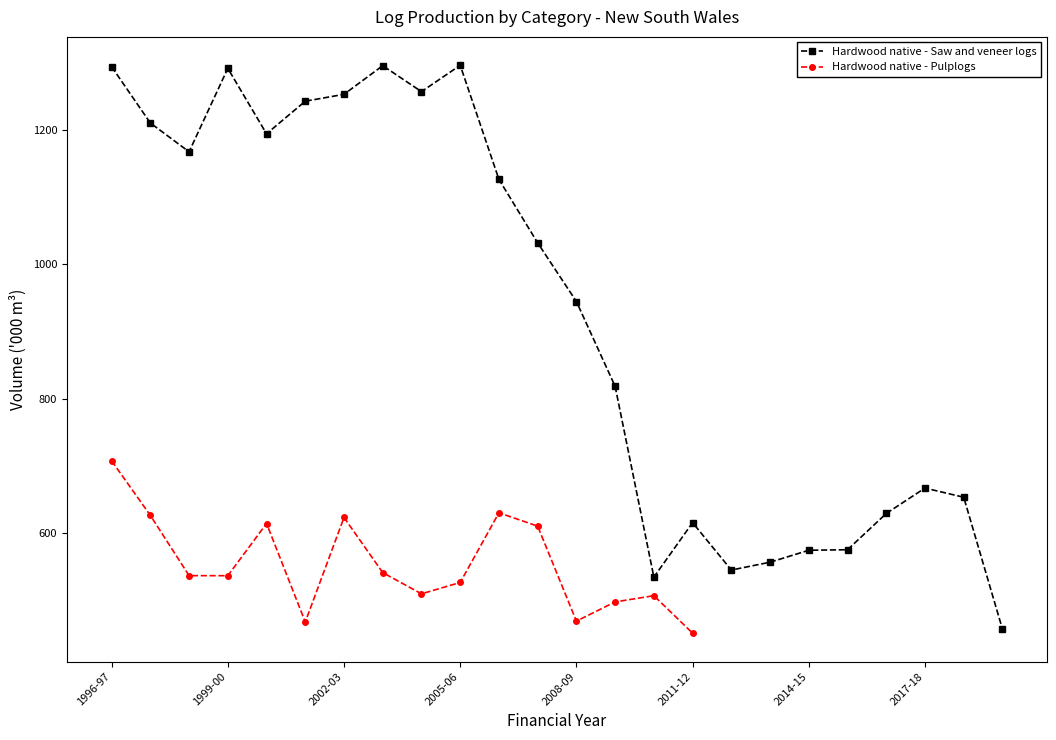

Is the value of Hardwood native - Saw and veneer logs at 8 greater than the value of Hardwood native - Pulplogs at 13?

Yes